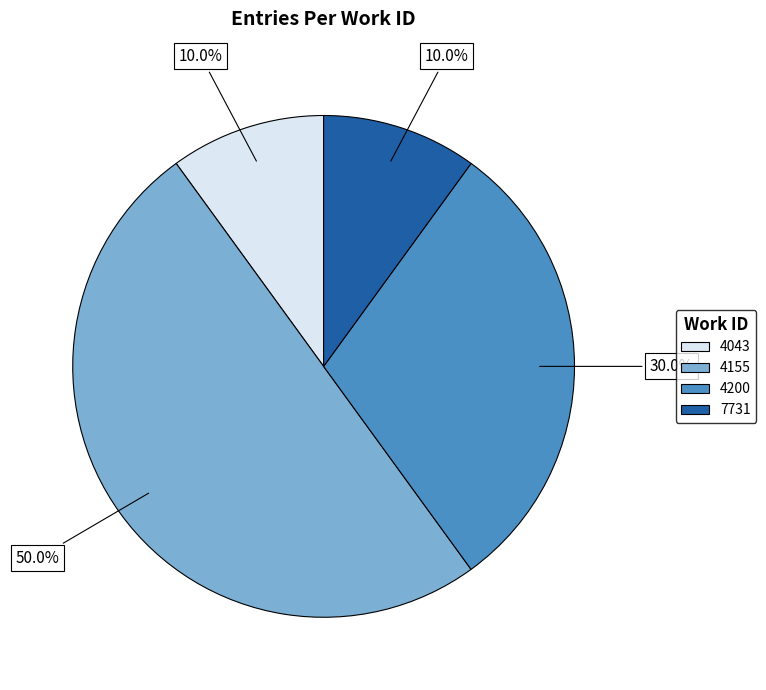

How many slices are in this pie chart?

4